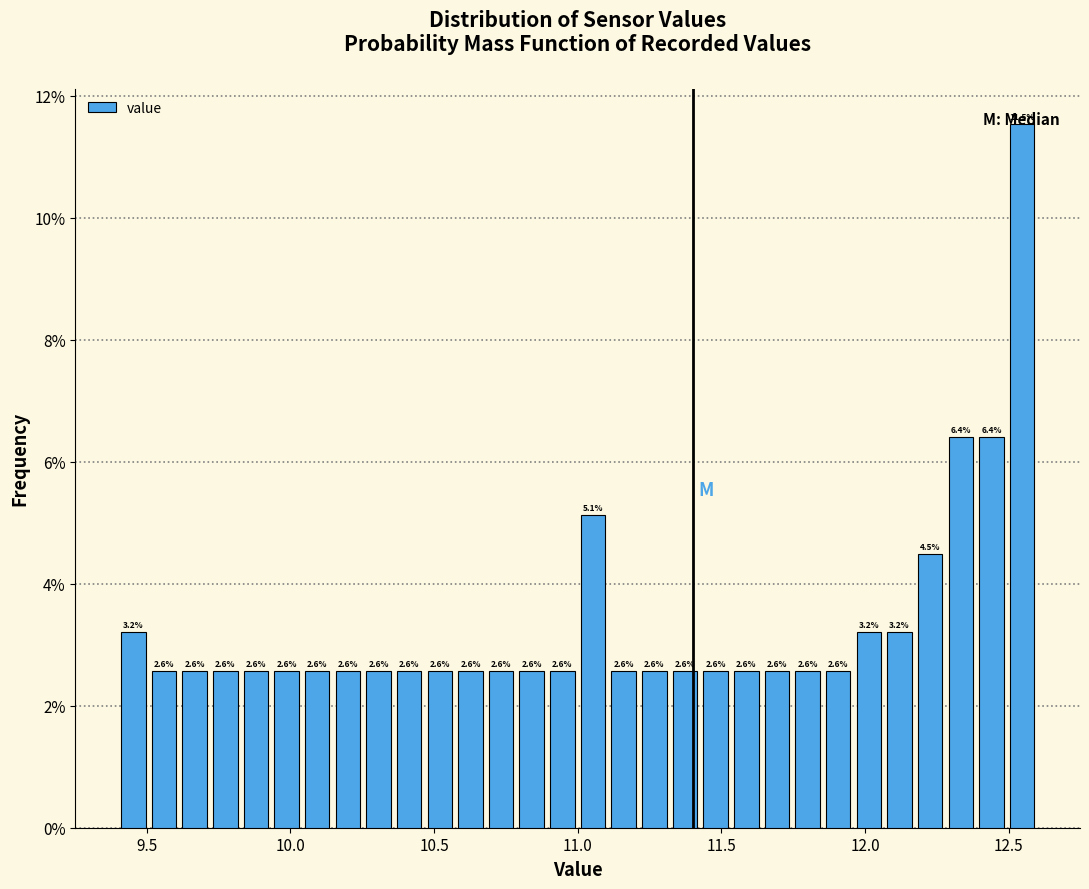

Read against the x-axis, roughly where is the centre of the tallest bar?

12.55